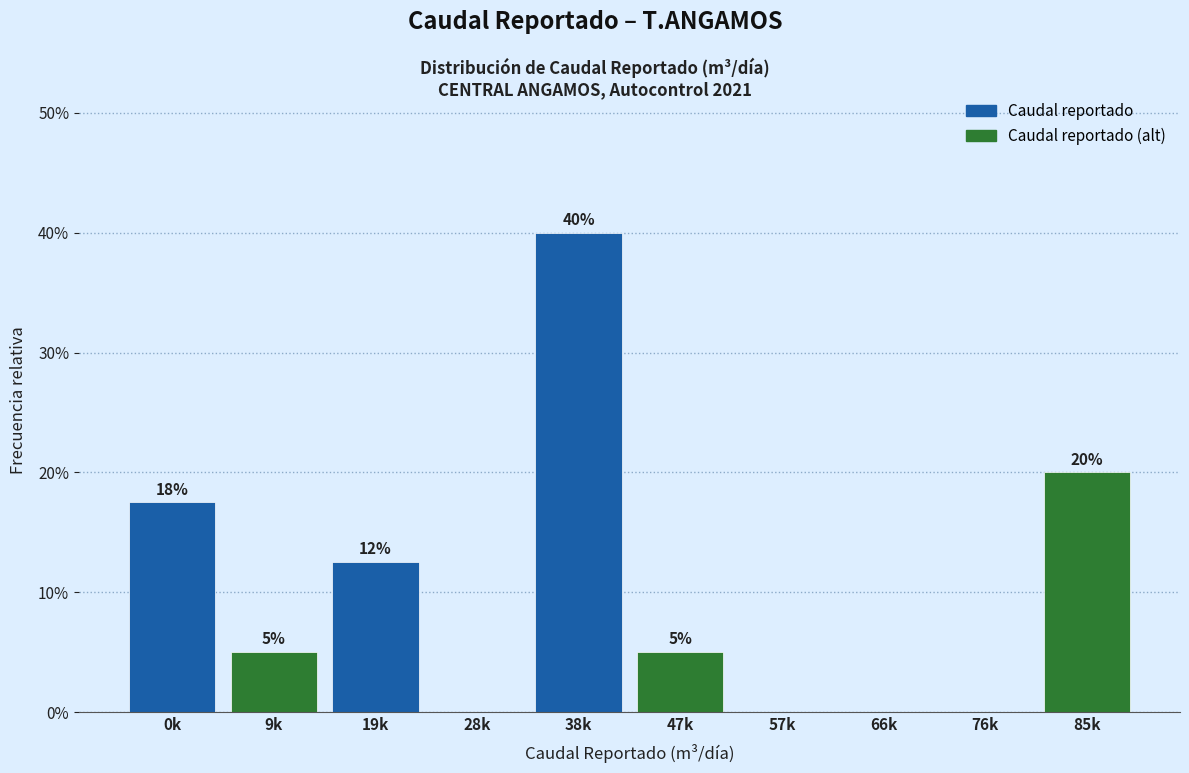

What is the sum of all values?

100.0